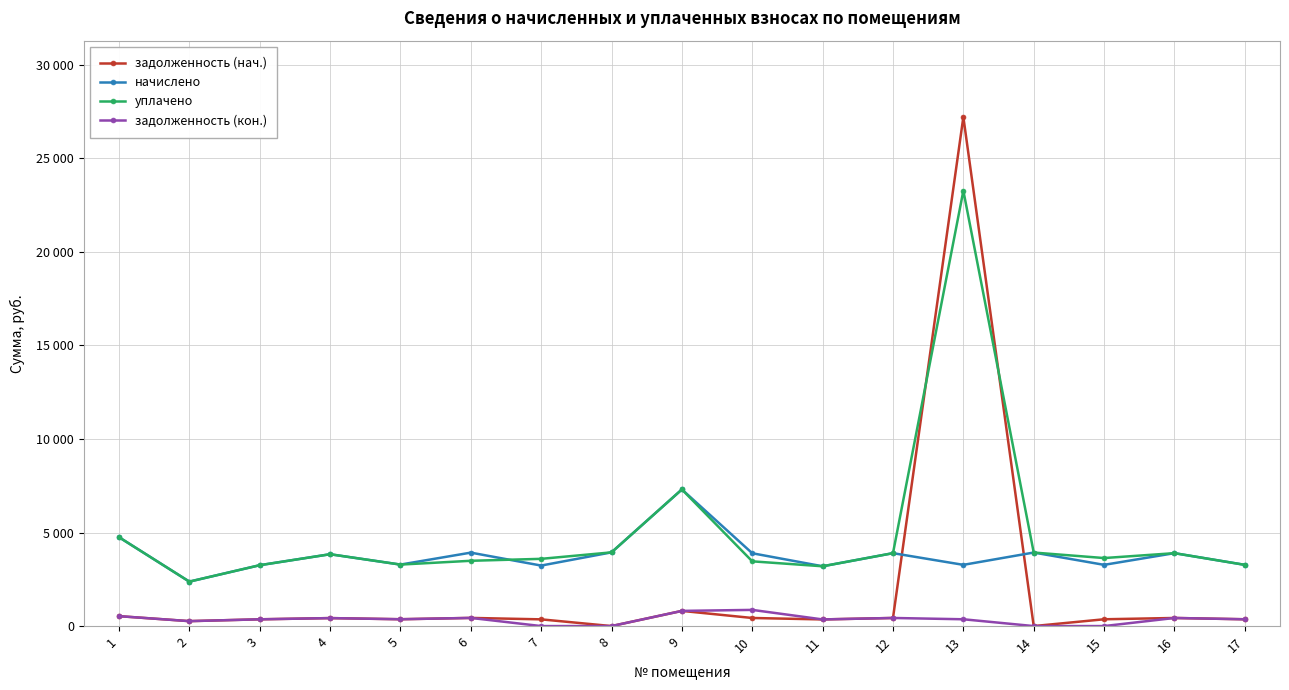

Which label corresponds to the smallest value in the chart?

8